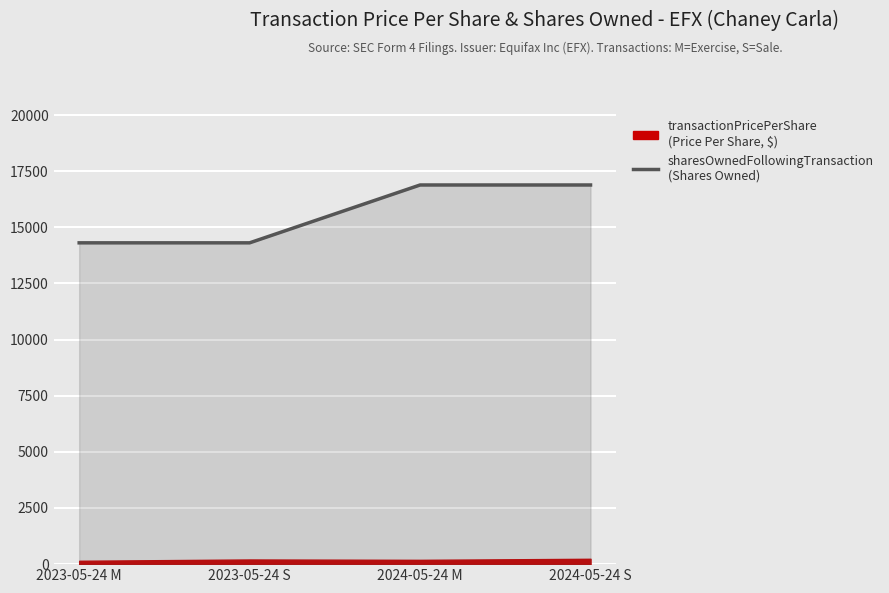

What is the label of the 3rd point from the left?

2024-05-24 M